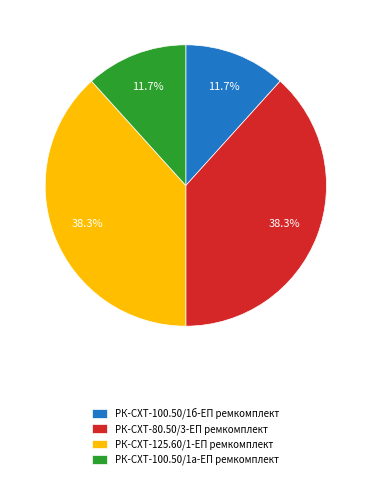

What percentage is the РК-СХТ-100.50/1а-ЕП ремкомплект slice, to the nearest percent?

12%